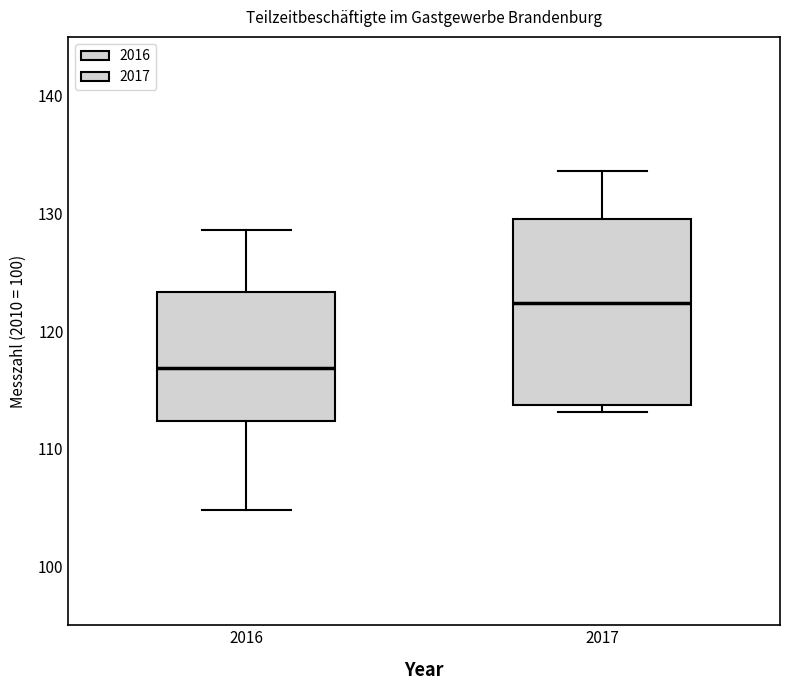

Where does the upper whisker of the box at x = 2017 end on the y-axis? The values are not printed on the chart, so give them approximately, as read against the axis.

134